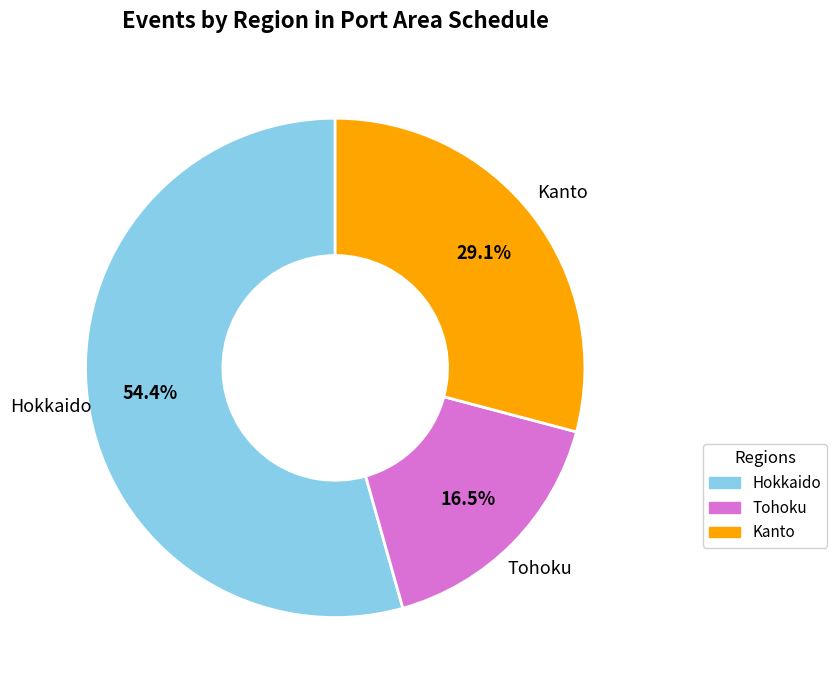

How many slices are in this pie chart?

3